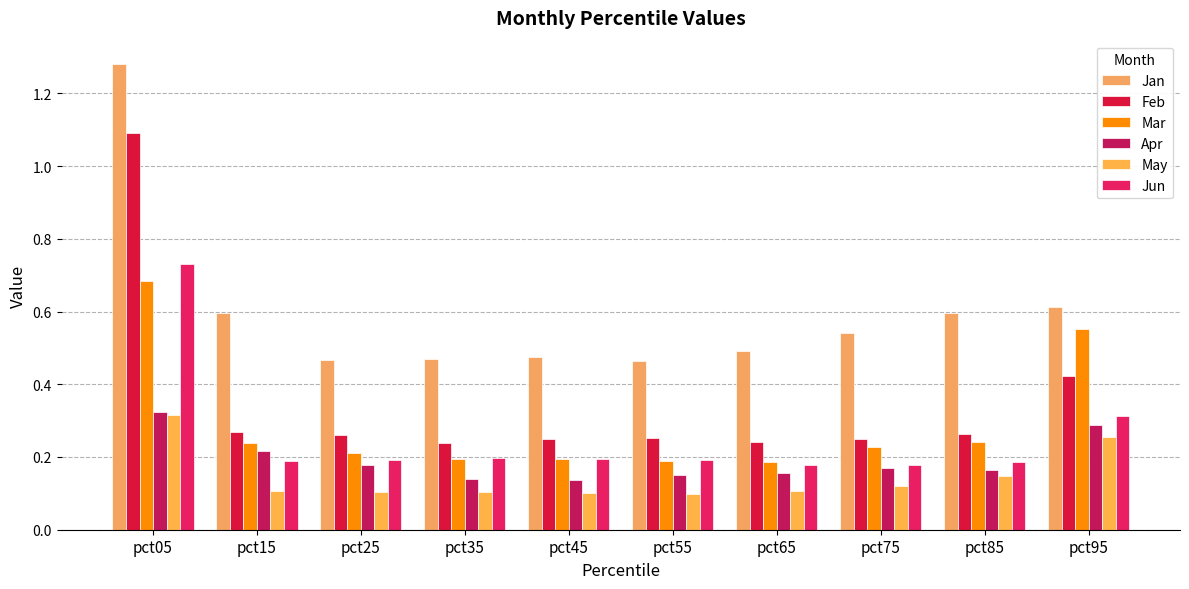

How many data points does each series have?

10